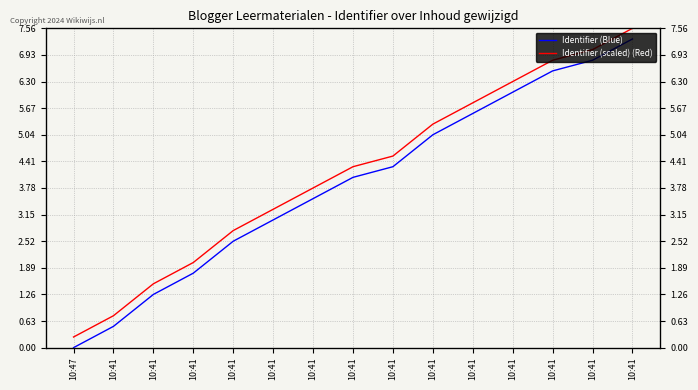

Rank the categories by Identifier (scaled) (Red) value from lowest to highest.

10:47, 10:41, 10:41, 10:41, 10:41, 10:41, 10:41, 10:41, 10:41, 10:41, 10:41, 10:41, 10:41, 10:41, 10:41